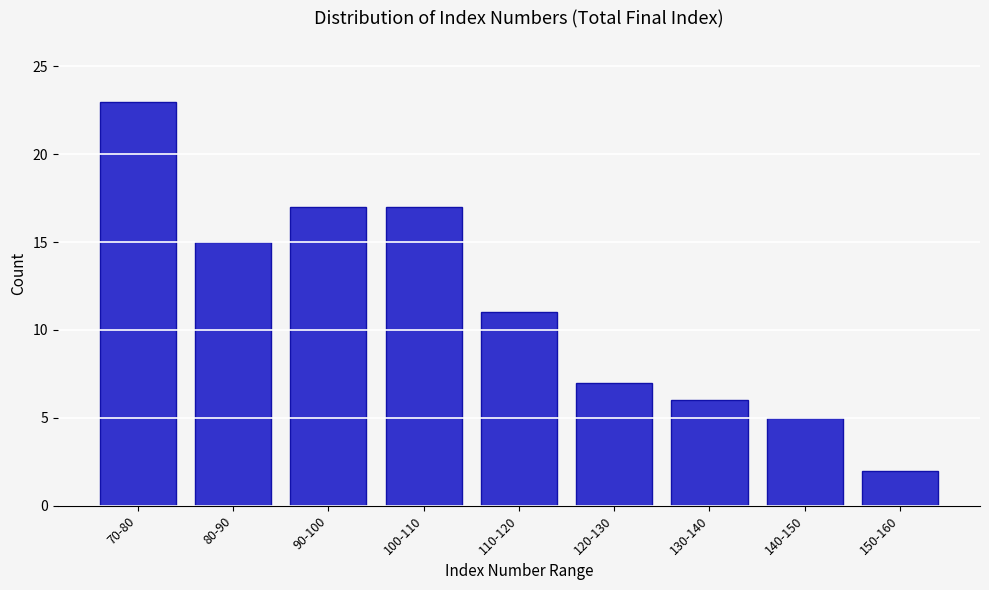

Reading right to left, what are all the values shown in this chart?

150-160=2	140-150=5	130-140=6	120-130=7	110-120=11	100-110=17	90-100=17	80-90=15	70-80=23